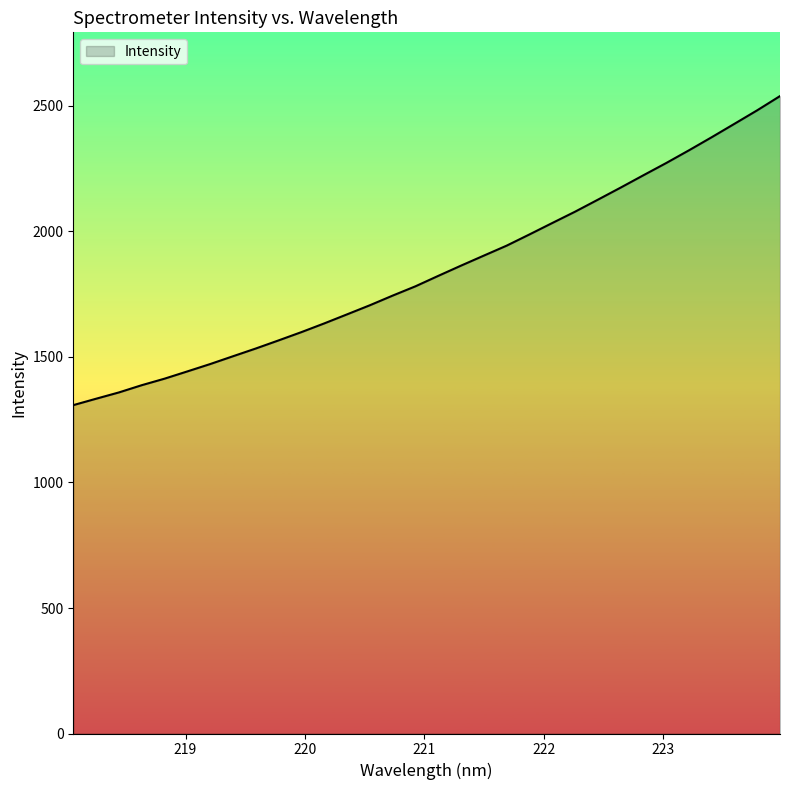

What is the difference between the maximum and second lowest values?

1205.8